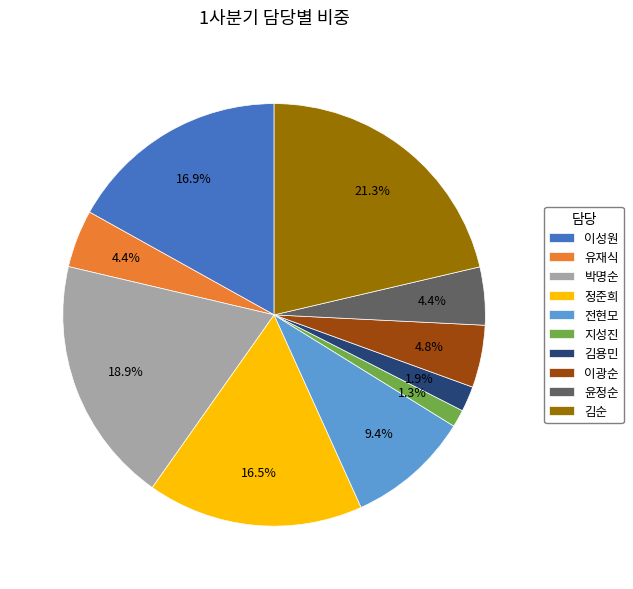

To the nearest percent, what is the average slice percentage?

10%